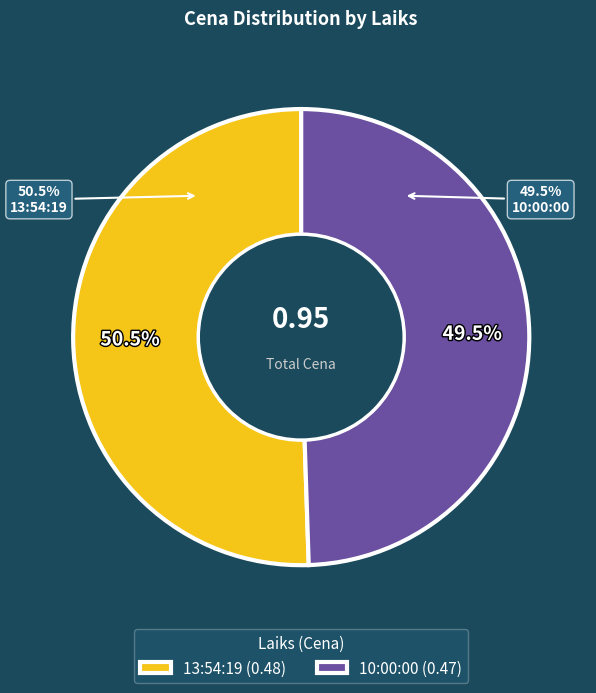

To the nearest percent, what is the average slice percentage?

50%